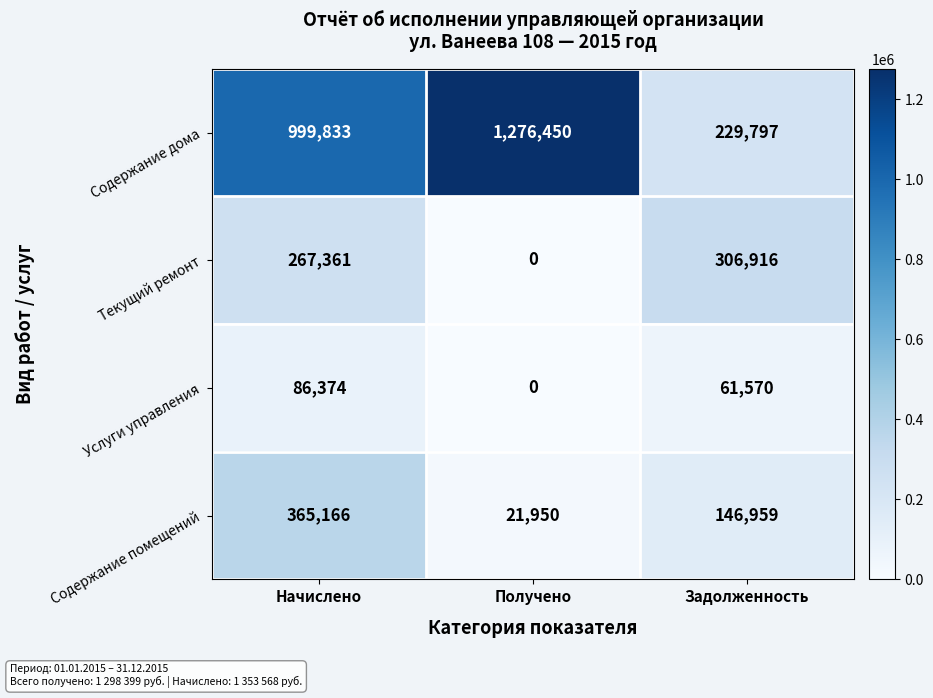

What is the difference between the highest and lowest values at Задолженность?

245346